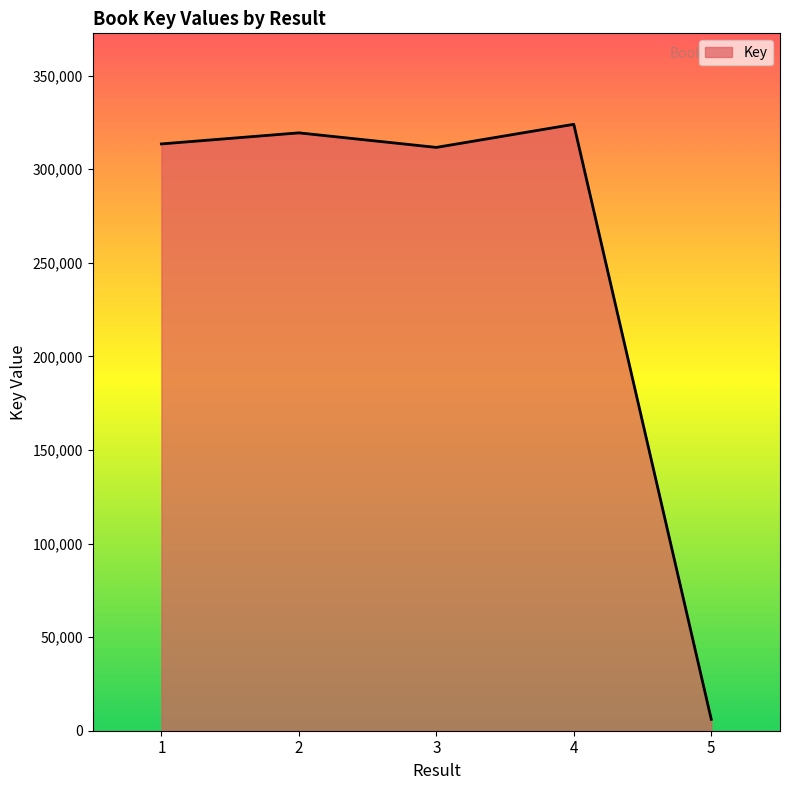

At which category does the chart reach its minimum across all series?

5